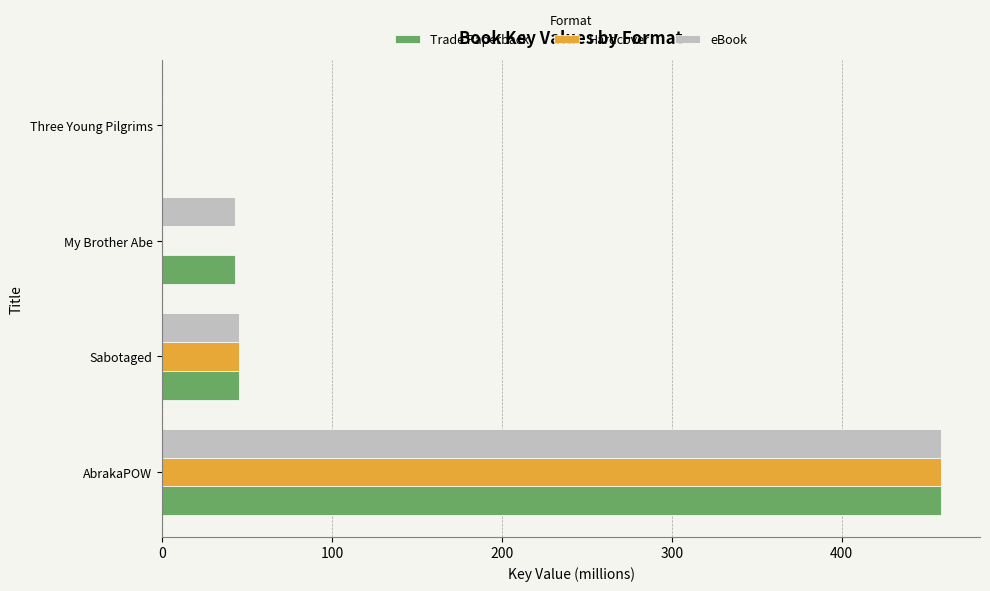

What is the total value across all series at My Brother Abe?

85.4